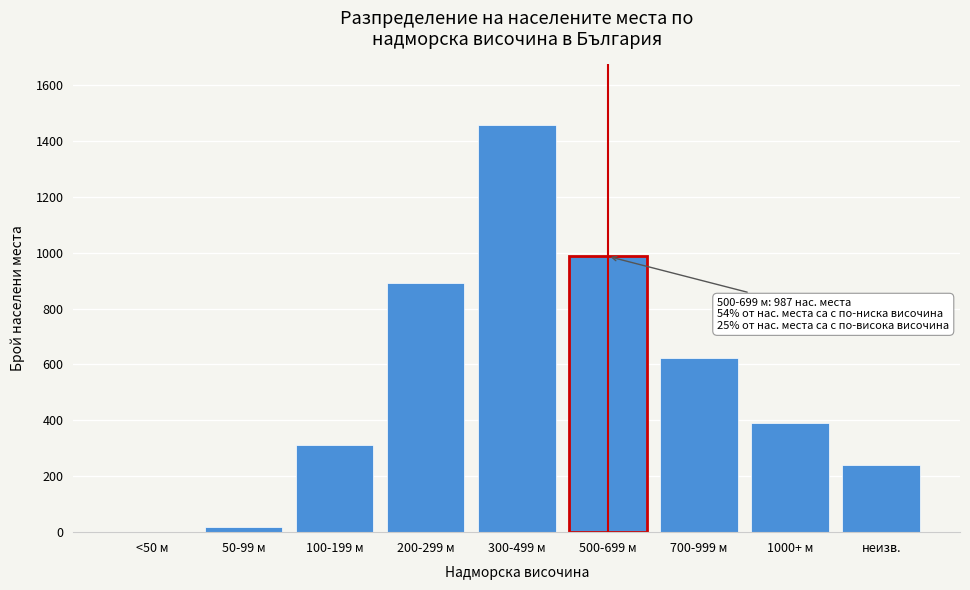

Reading left to right, what are all the values shown in this chart?

<50 м=2	50-99 м=18	100-199 м=312	200-299 м=892	300-499 м=1456	500-699 м=987	700-999 м=623	1000+ м=389	неизв.=241